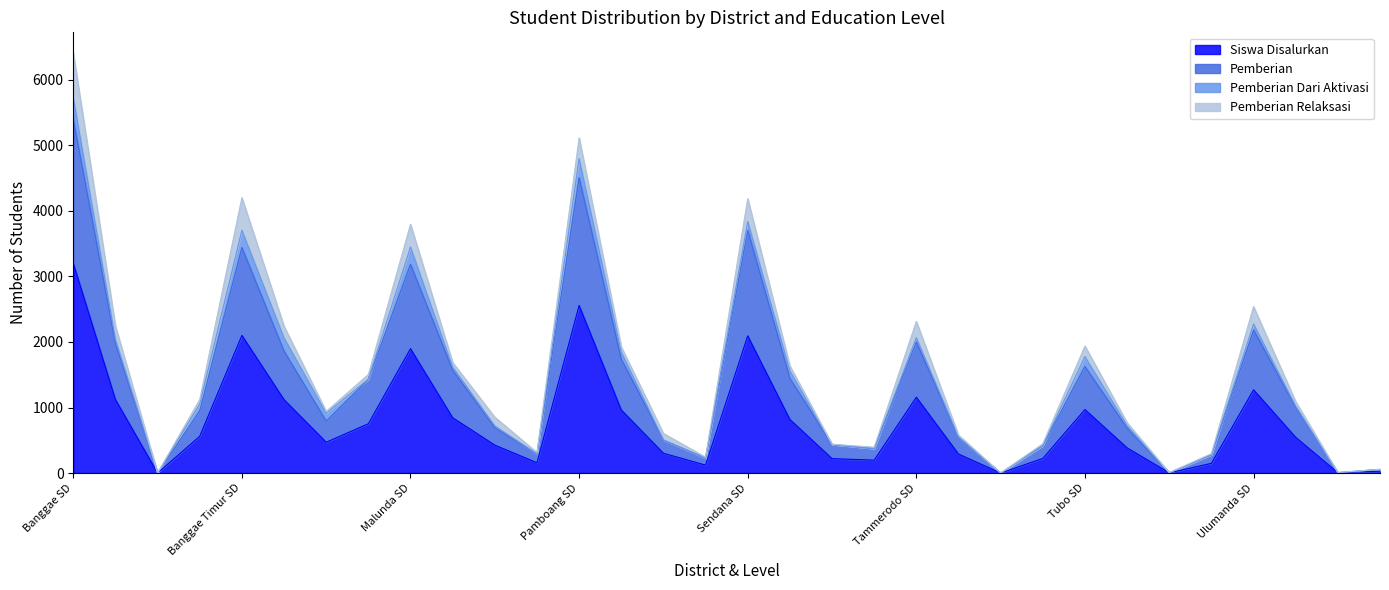

At which label does Pemberian reach its minimum?

Banggae SMA